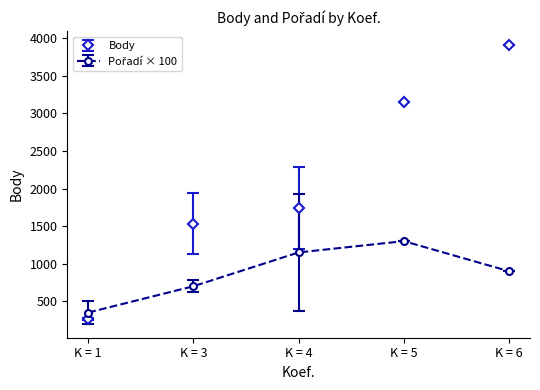

At how many categories does at least one series exceed 2237?

2